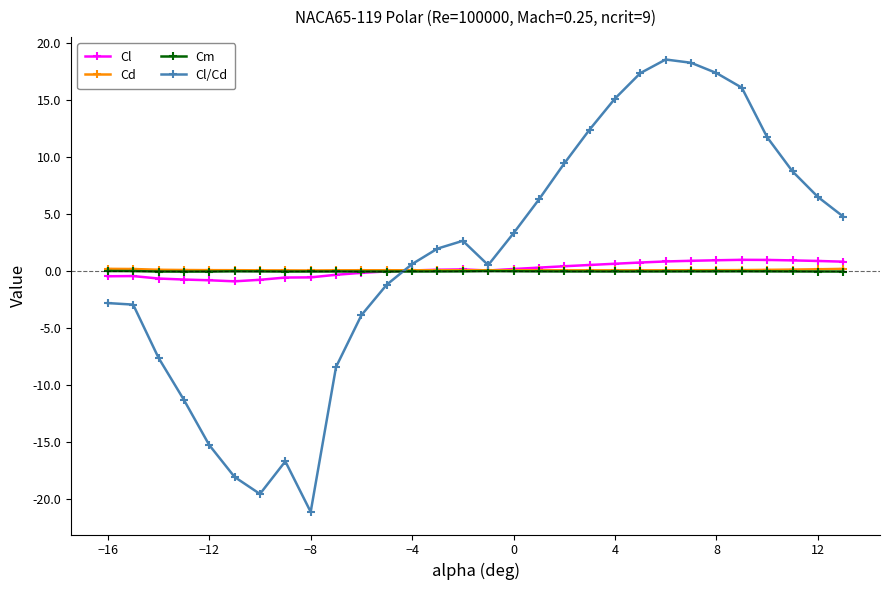

True or false: Cm has more than 2 points higher than both neighbors.

True